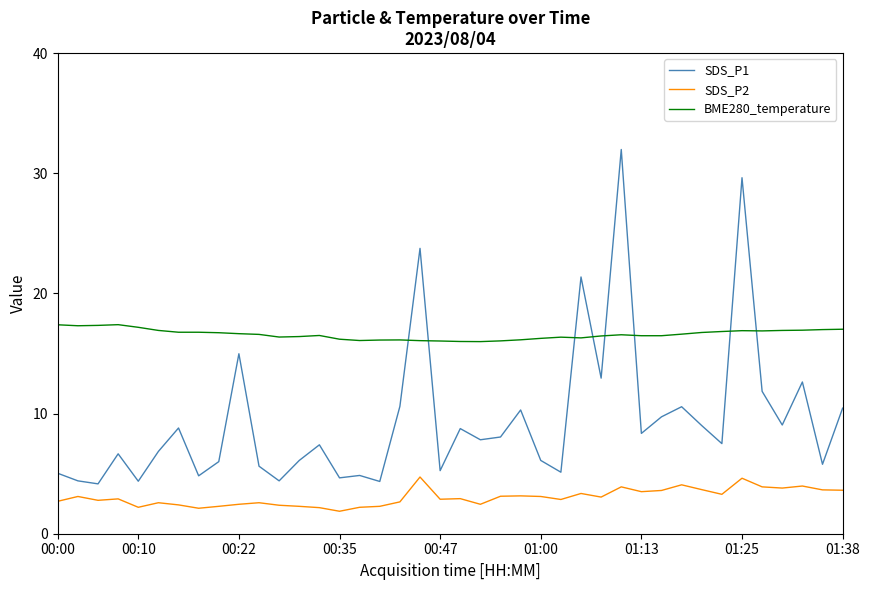

List the series in order of their overall mean, lowest first.

SDS_P2, SDS_P1, BME280_temperature